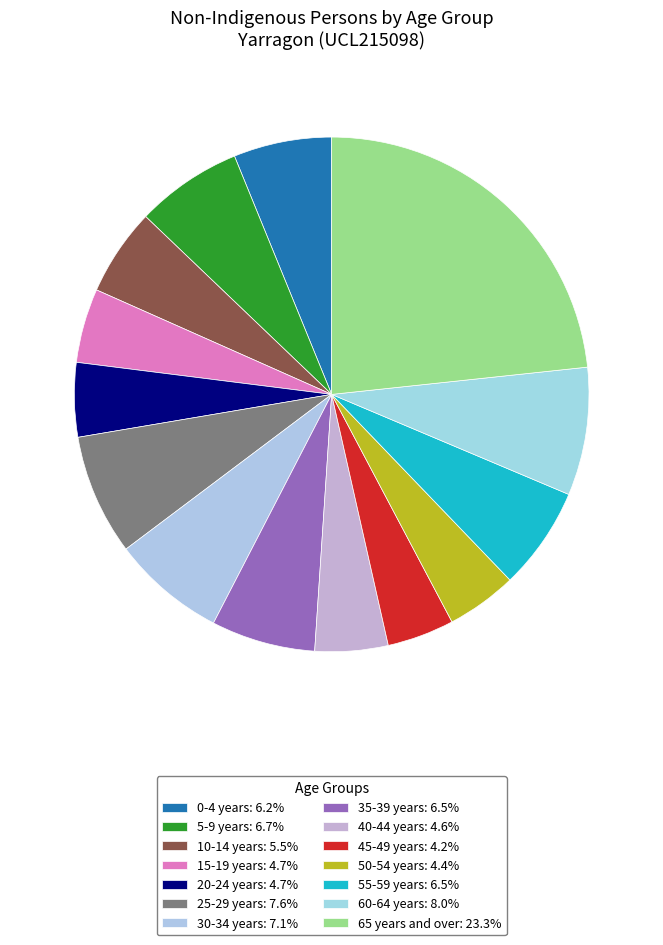

What percentage is the 20-24 years slice, to the nearest percent?

5%